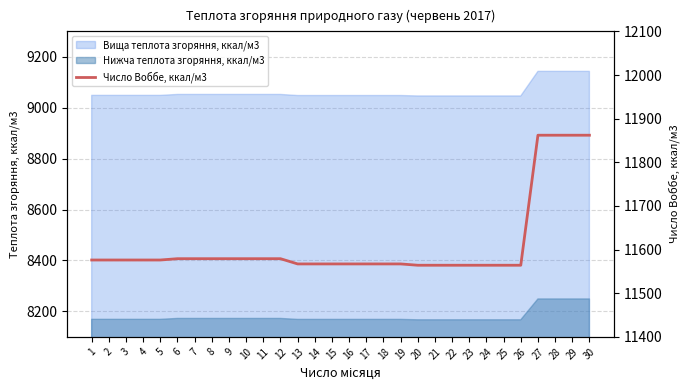

Reading left to right, list all the values displayed in this chart.

11576	11576	11576	11576	11576	11579	11579	11579	11579	11579	11579	11579	11567	11567	11567	11567	11567	11567	11567	11564	11564	11564	11564	11564	11564	11564	11862	11862	11862	11862